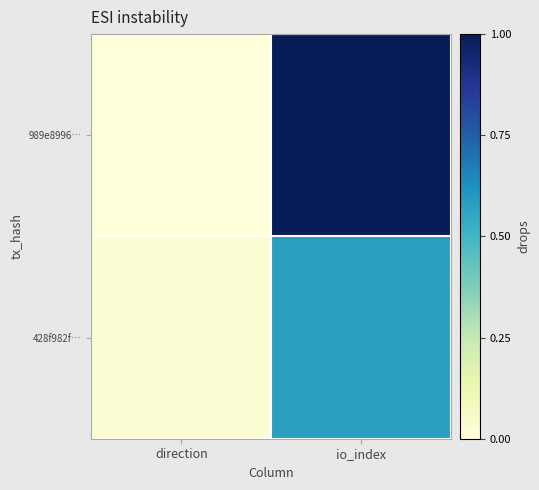

At io_index, list the series in order from smallest to largest.

428f982f…, 989e8996…